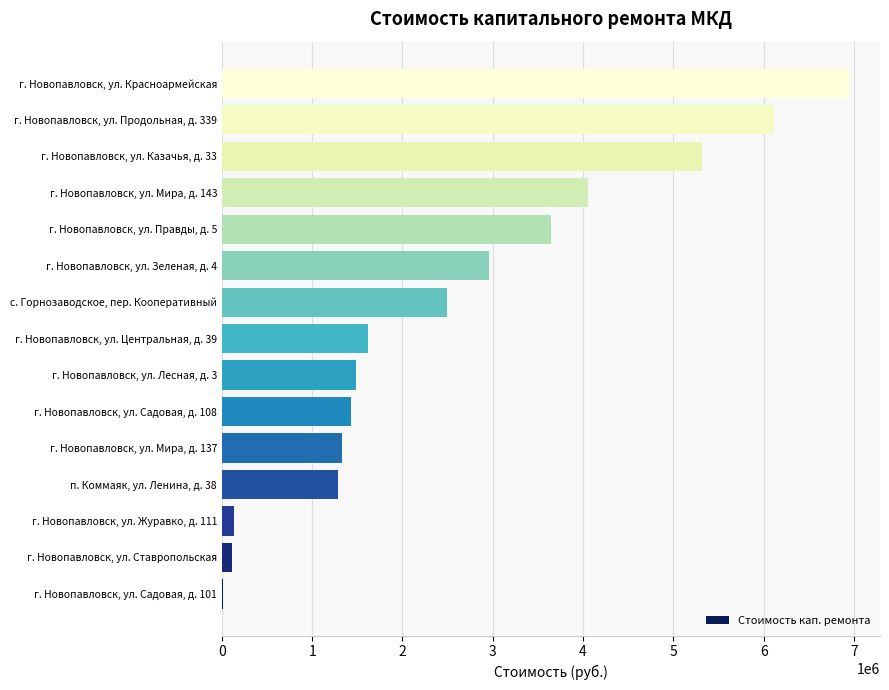

What is the greatest value displayed?

6941460.9